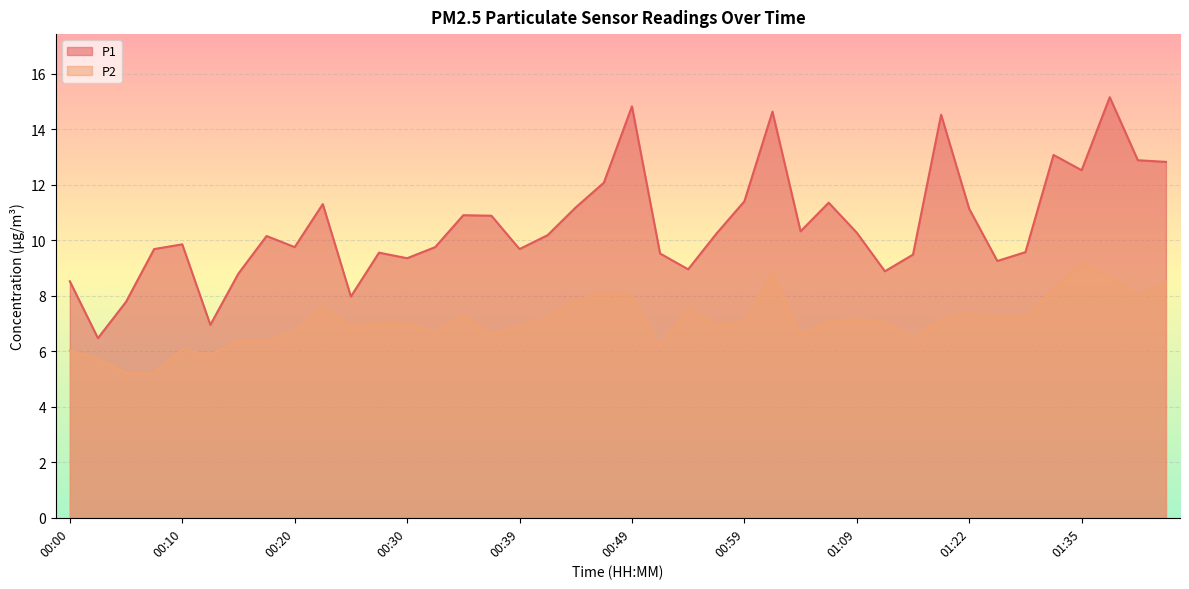

The value of P2 at 00:35 is 7.3. True or false?

True